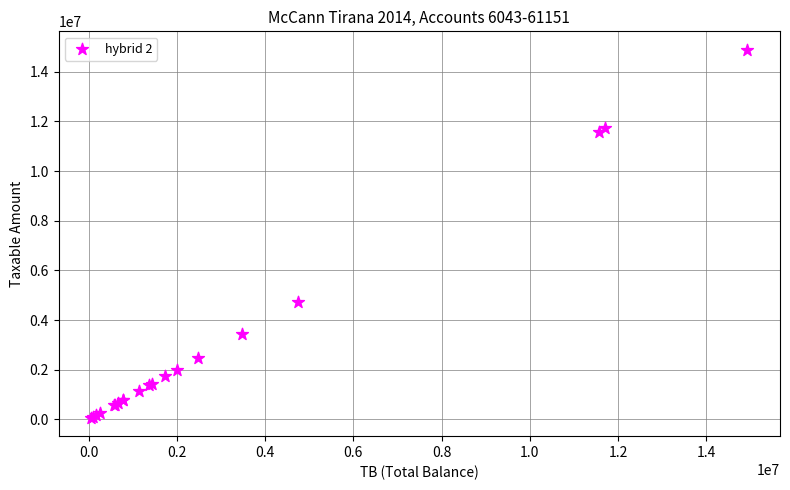

What Y value in the scatter plot is closest to 7474836?

4731146.9